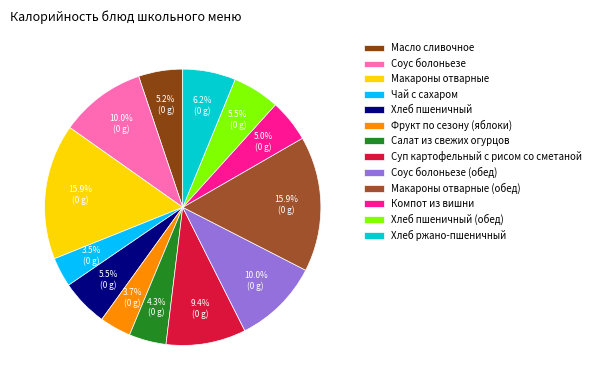

How many segments does this pie chart have?

13